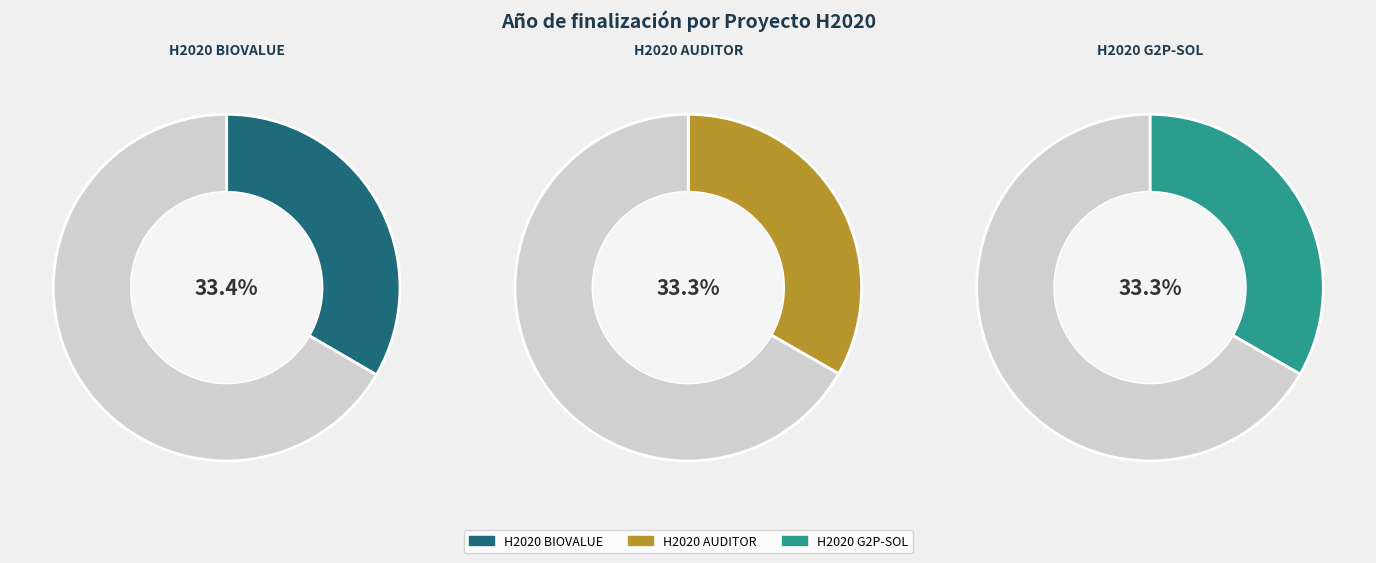

How many slices are in this pie chart?

3